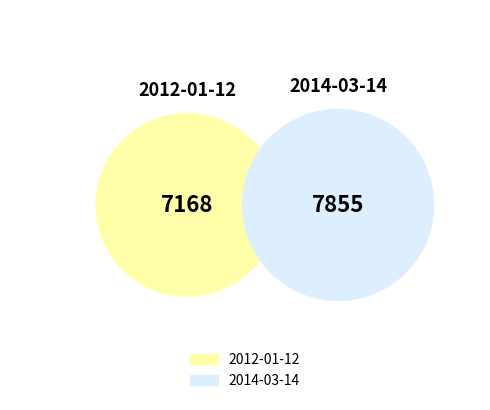

What portion of the pie excludes 2012-01-12?

52.3%